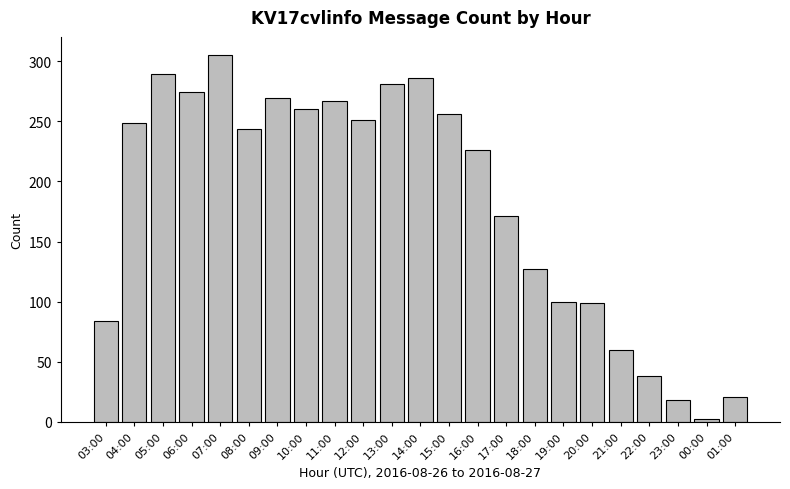

How many bars are there in total?

23